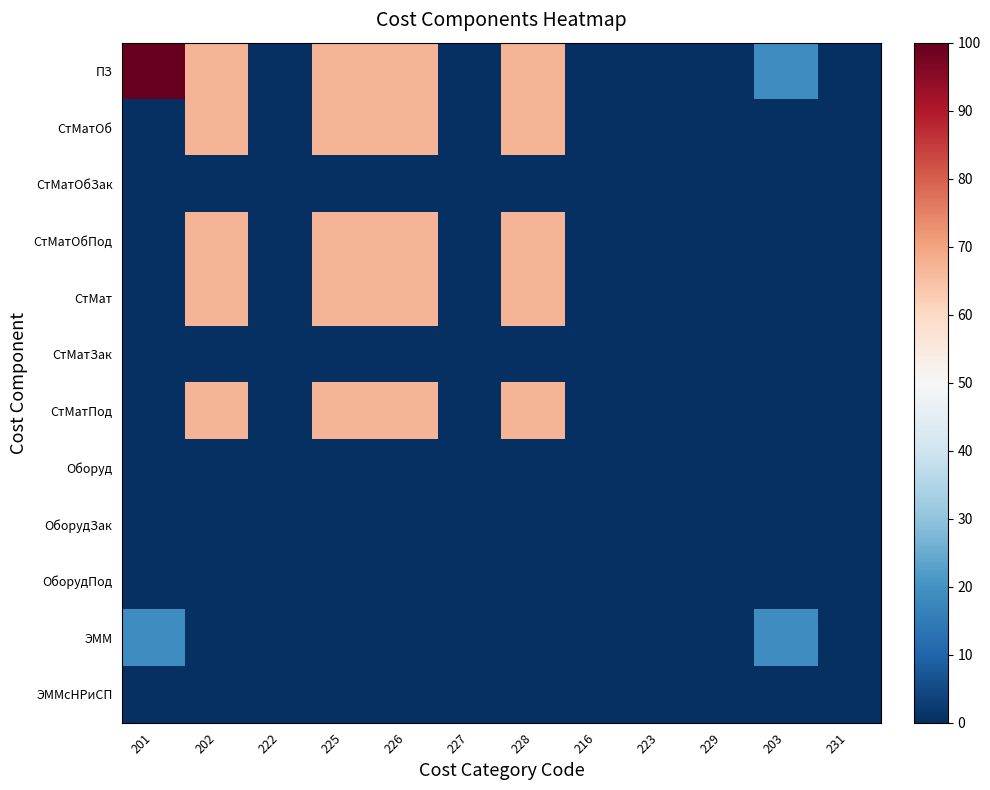

Reading left to right, what are all the values shown in this chart?

ПЗ: 201=100.0	202=66.8	222=0.0	225=66.8	226=66.8	227=0.0	228=66.8	216=0.0	223=0.0	229=0.0	203=19.0	231=0.0
СтМатОб: 201=0.0	202=66.8	222=0.0	225=66.8	226=66.8	227=0.0	228=66.8	216=0.0	223=0.0	229=0.0	203=0.0	231=0.0
СтМатОбЗак: 201=0.0	202=0.0	222=0.0	225=0.0	226=0.0	227=0.0	228=0.0	216=0.0	223=0.0	229=0.0	203=0.0	231=0.0
СтМатОбПод: 201=0.0	202=66.8	222=0.0	225=66.8	226=66.8	227=0.0	228=66.8	216=0.0	223=0.0	229=0.0	203=0.0	231=0.0
СтМат: 201=0.0	202=66.8	222=0.0	225=66.8	226=66.8	227=0.0	228=66.8	216=0.0	223=0.0	229=0.0	203=0.0	231=0.0
СтМатЗак: 201=0.0	202=0.0	222=0.0	225=0.0	226=0.0	227=0.0	228=0.0	216=0.0	223=0.0	229=0.0	203=0.0	231=0.0
СтМатПод: 201=0.0	202=66.8	222=0.0	225=66.8	226=66.8	227=0.0	228=66.8	216=0.0	223=0.0	229=0.0	203=0.0	231=0.0
Оборуд: 201=0.0	202=0.0	222=0.0	225=0.0	226=0.0	227=0.0	228=0.0	216=0.0	223=0.0	229=0.0	203=0.0	231=0.0
ОборудЗак: 201=0.0	202=0.0	222=0.0	225=0.0	226=0.0	227=0.0	228=0.0	216=0.0	223=0.0	229=0.0	203=0.0	231=0.0
ОборудПод: 201=0.0	202=0.0	222=0.0	225=0.0	226=0.0	227=0.0	228=0.0	216=0.0	223=0.0	229=0.0	203=0.0	231=0.0
ЭММ: 201=19.0	202=0.0	222=0.0	225=0.0	226=0.0	227=0.0	228=0.0	216=0.0	223=0.0	229=0.0	203=19.0	231=0.0
ЭММсНРиСП: 201=0.0	202=0.0	222=0.0	225=0.0	226=0.0	227=0.0	228=0.0	216=0.0	223=0.0	229=0.0	203=0.0	231=0.0